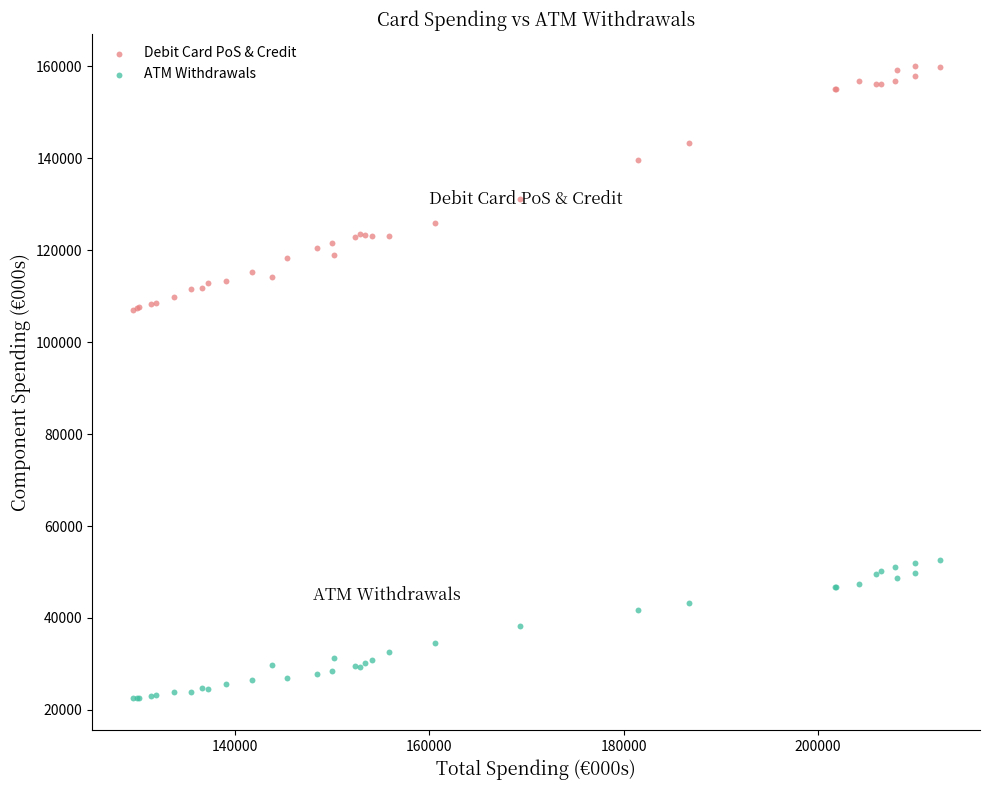

Which series has the widest spread of Y values?

Debit Card PoS & Credit